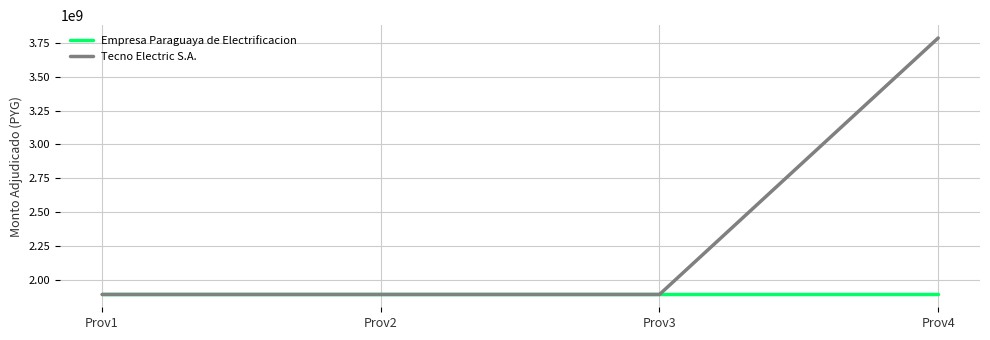

Which series has the largest total across all categories?

Tecno Electric S.A.